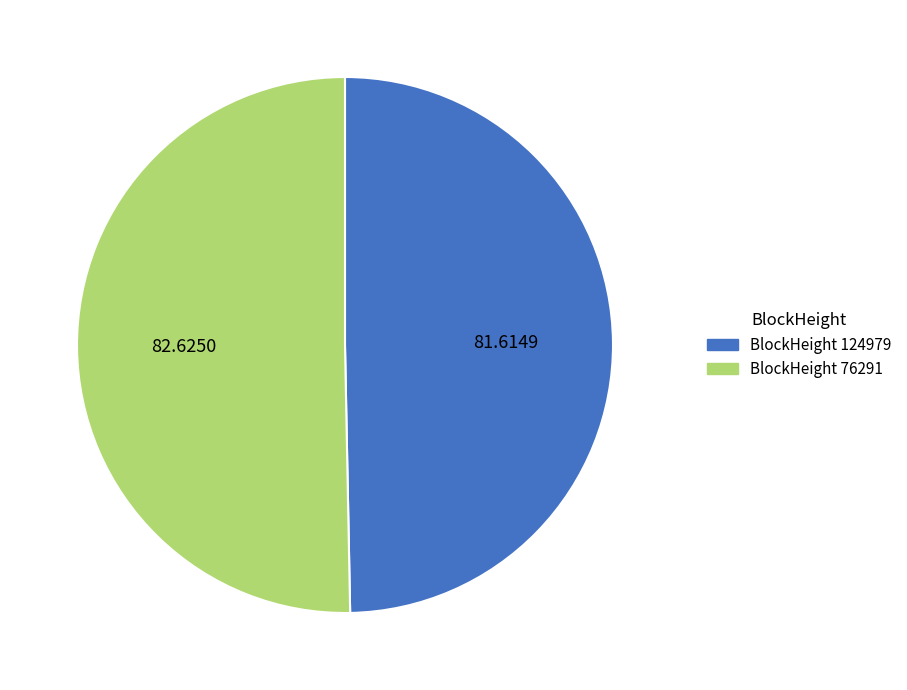

Between BlockHeight 76291 and BlockHeight 124979, which is larger?

BlockHeight 76291